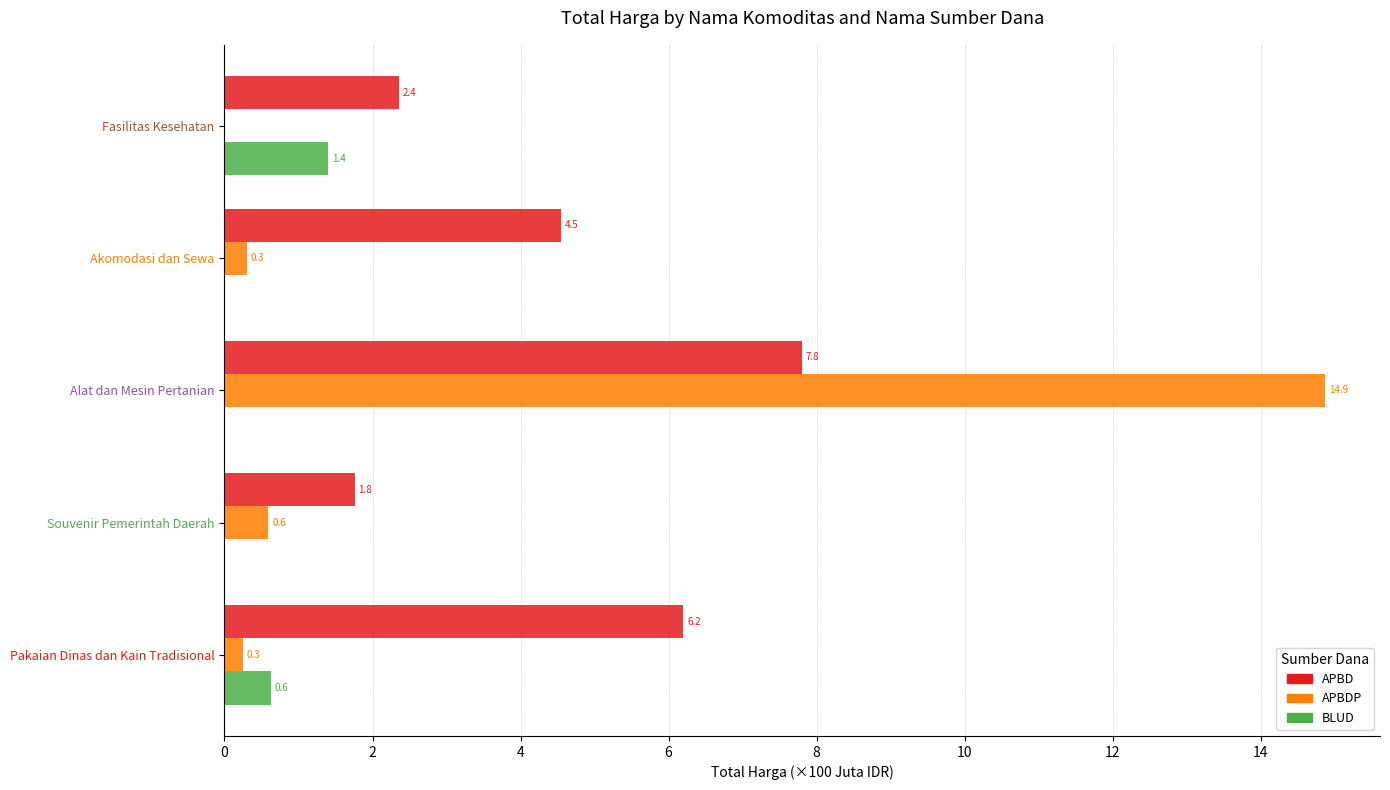

What is the sum of all APBD values?

22.7